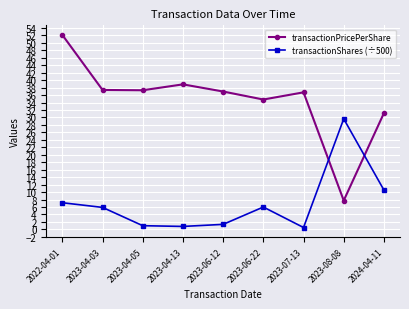

At 2023-08-08, list the series in order from largest to smallest.

transactionShares (÷500), transactionPricePerShare